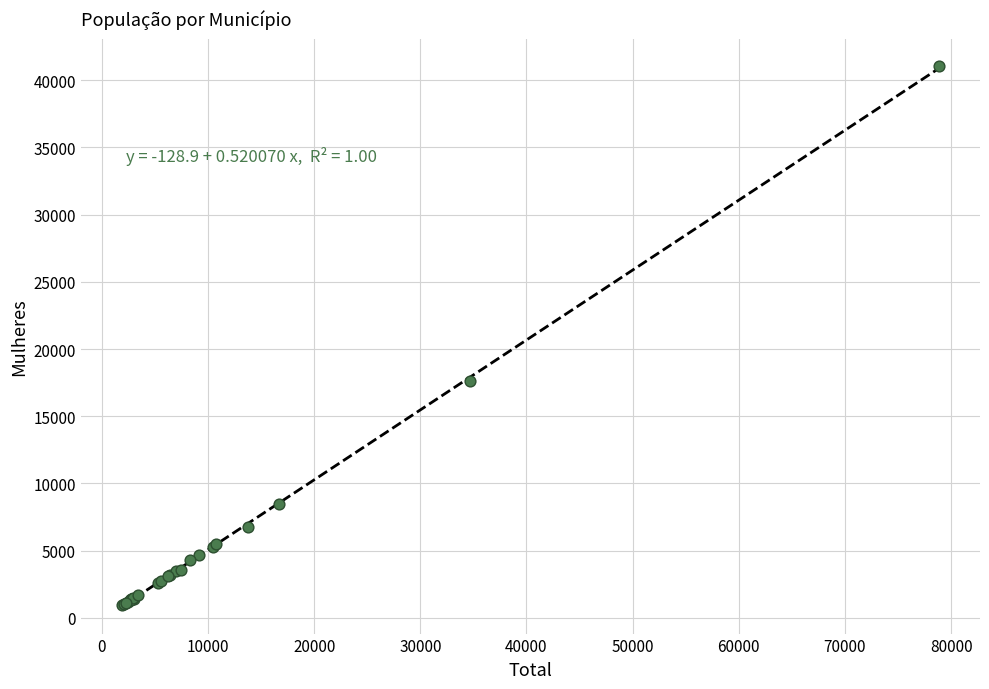

What Y value in the scatter plot is closest to 21001?

17607